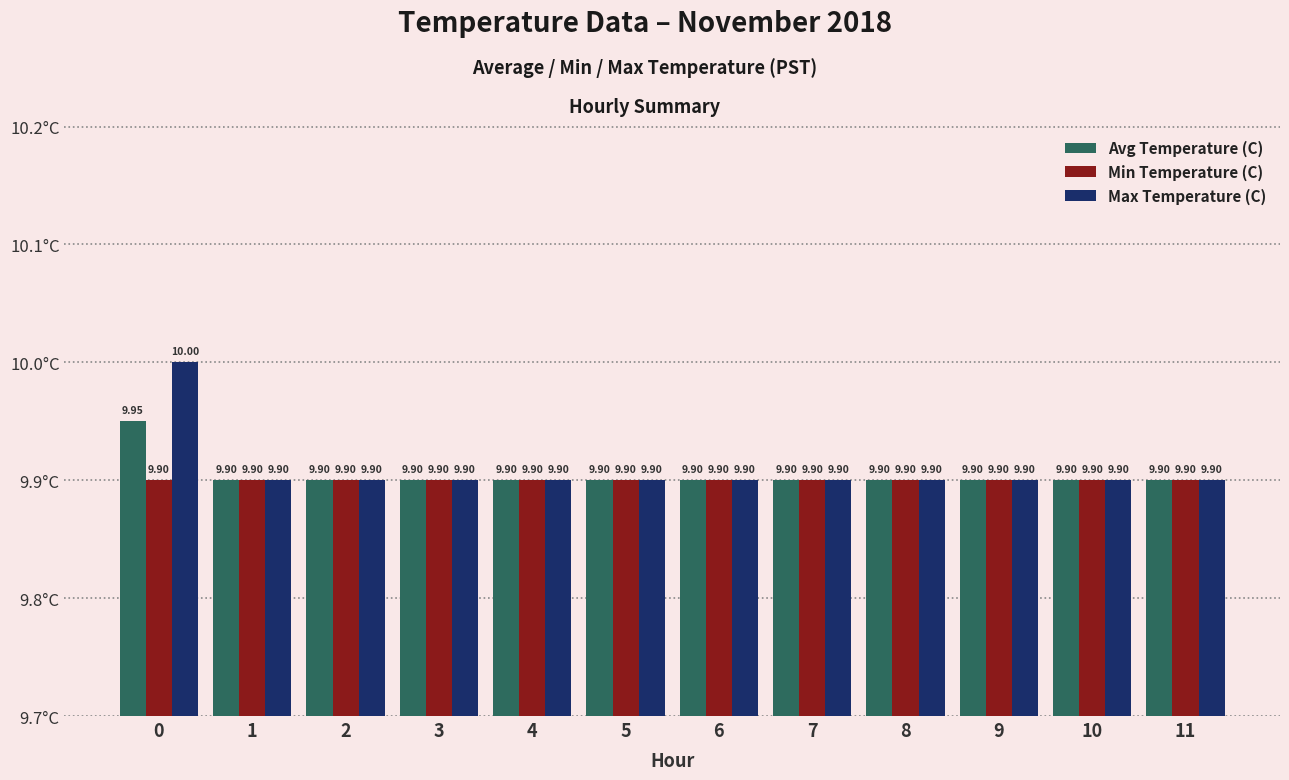

Which series has the largest range (max minus min)?

Max Temperature (C)